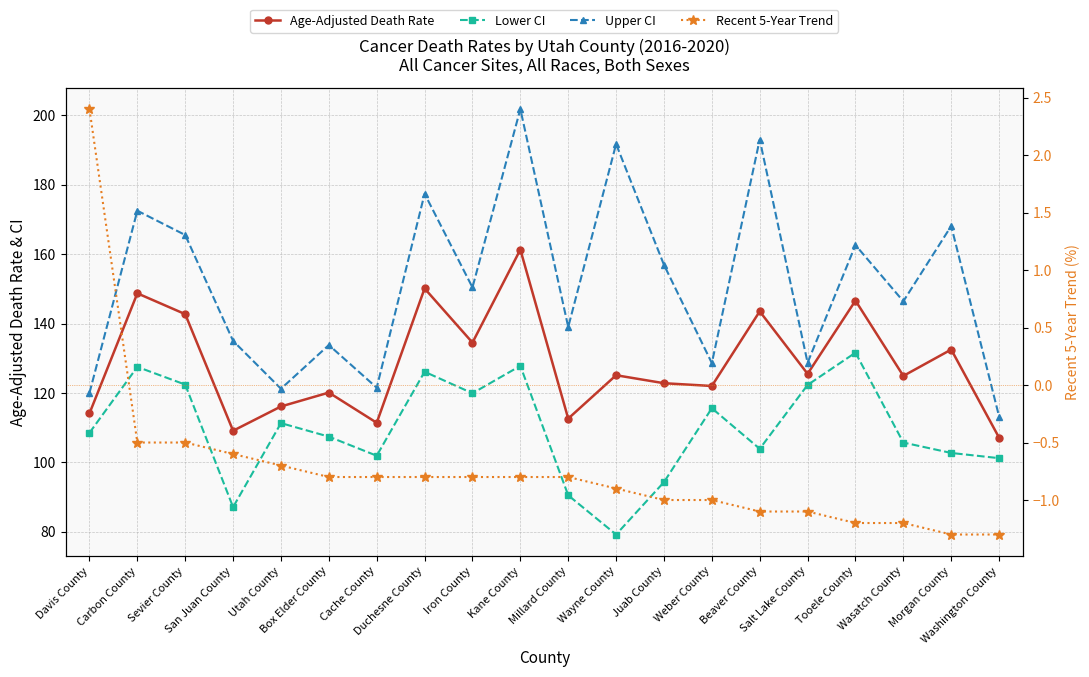

What is the approximate value of Recent 5-Year Trend at Wasatch County?

-1.2